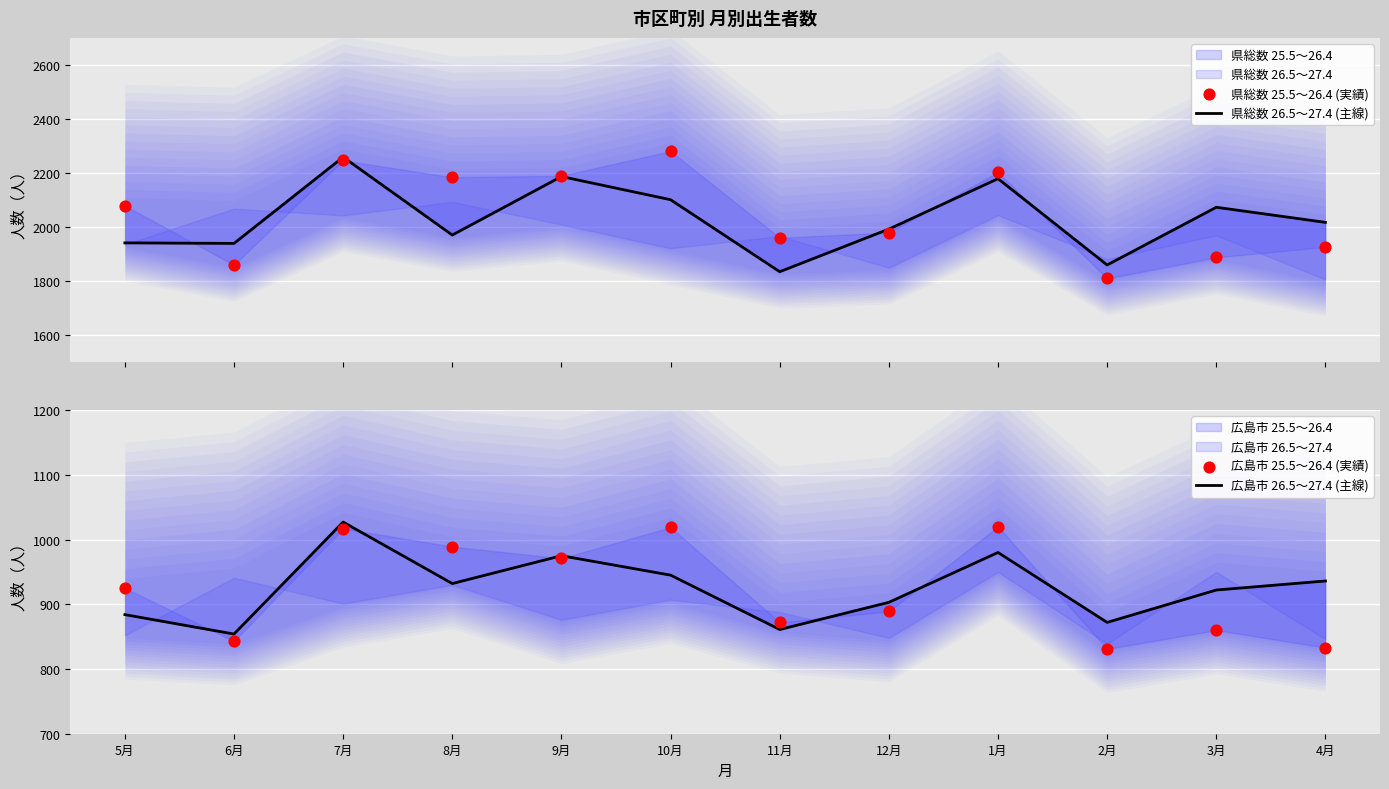

Is the value of 広島市 26.5～27.4 (主線) at 5月 greater than the value of 県総数 26.5～27.4 (主線) at 6月?

No